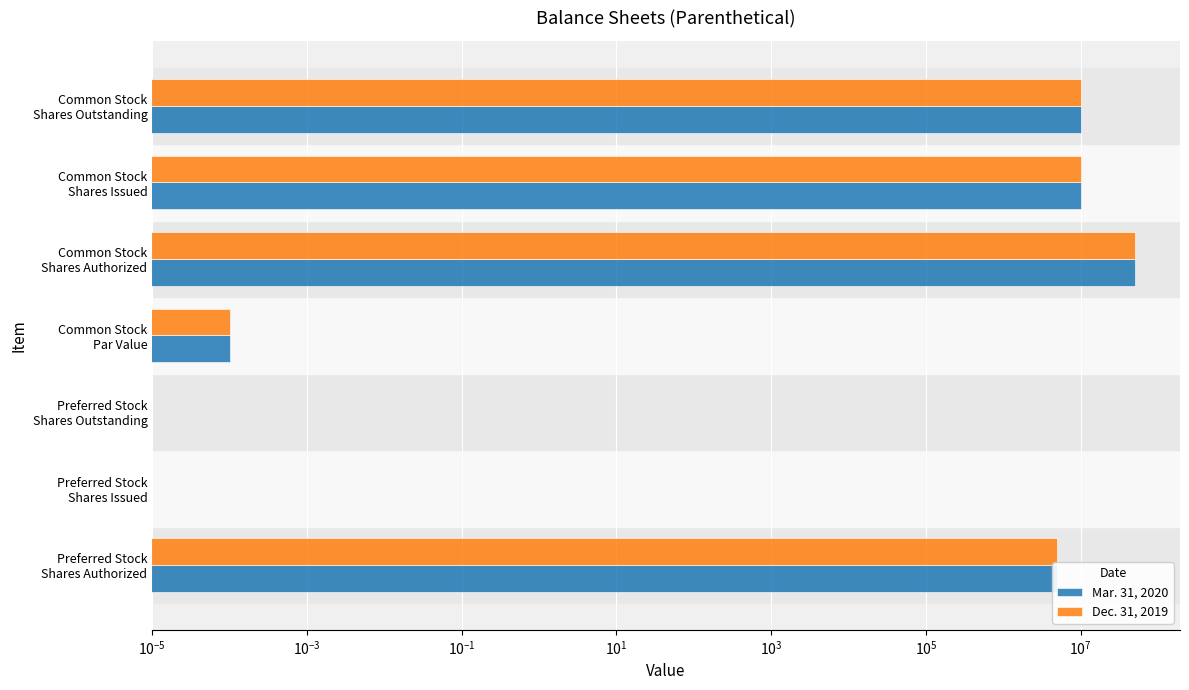

How many values in the Dec. 31, 2019 series exceed 5000000?

3